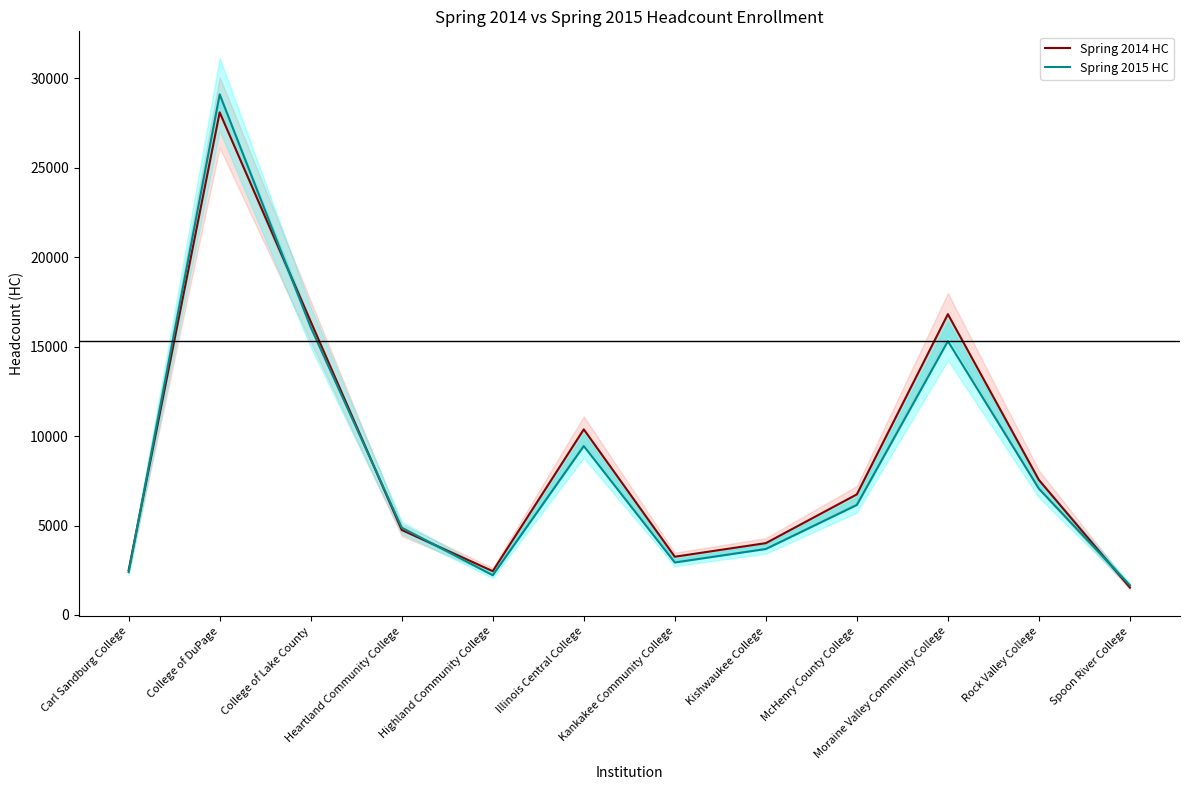

At Rock Valley College, list the series in order from smallest to largest.

Spring 2015 HC, Spring 2014 HC